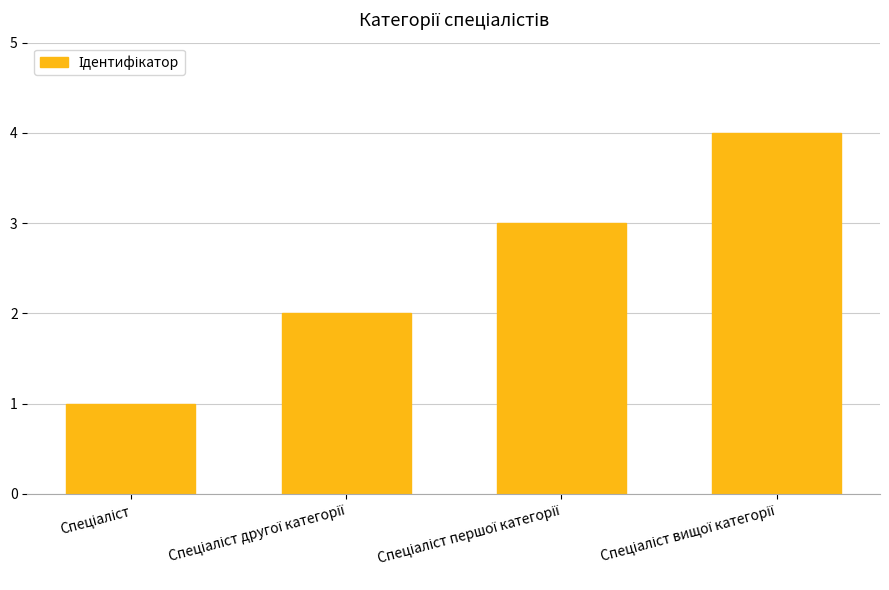

What is the sum of all values?

10